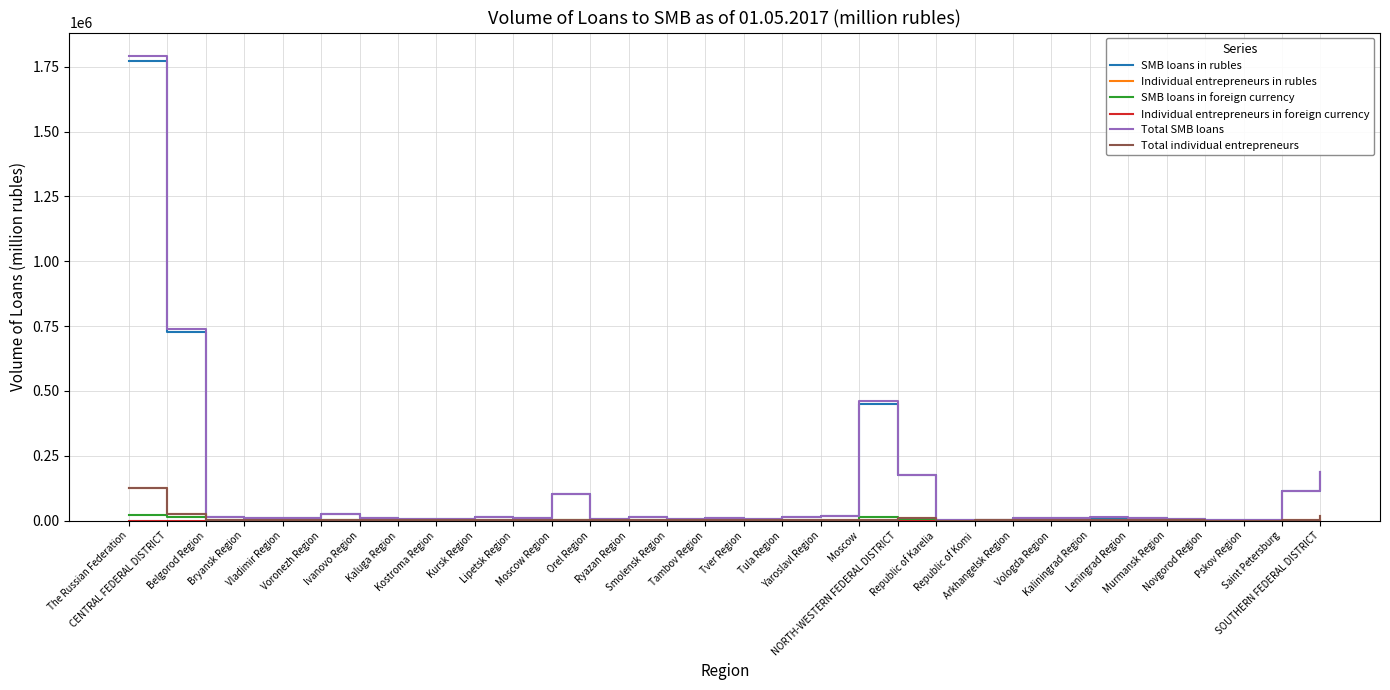

What is the maximum value shown in the chart?

1792024